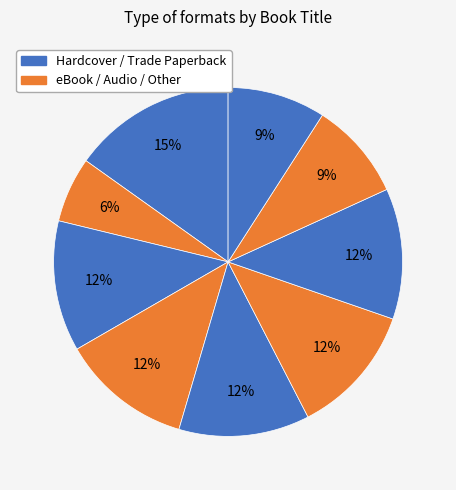

How many segments does this pie chart have?

9